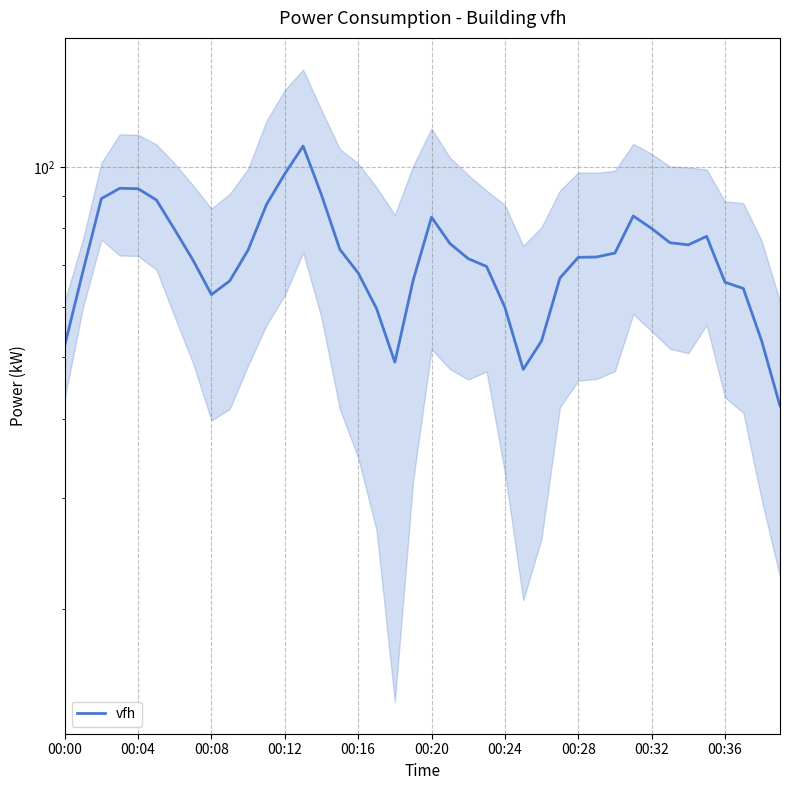

True or false: the data shows 105.6 at 17.

False